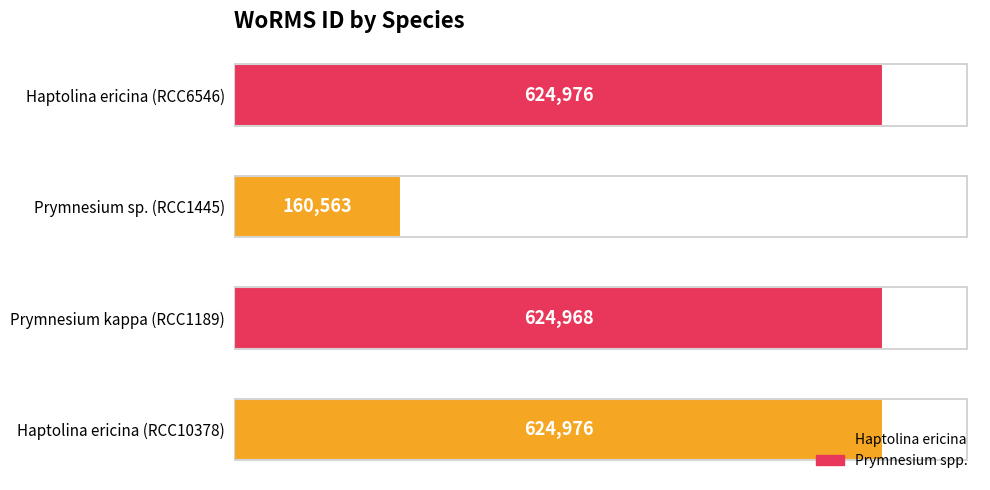

What is the difference between the second highest and minimum values?

464413